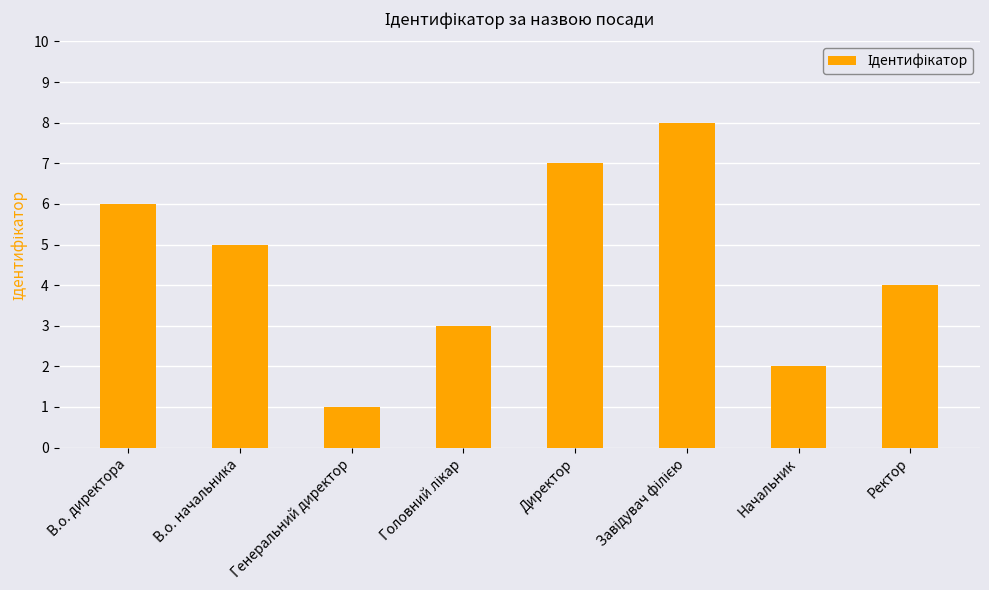

How many values are below 5?

4